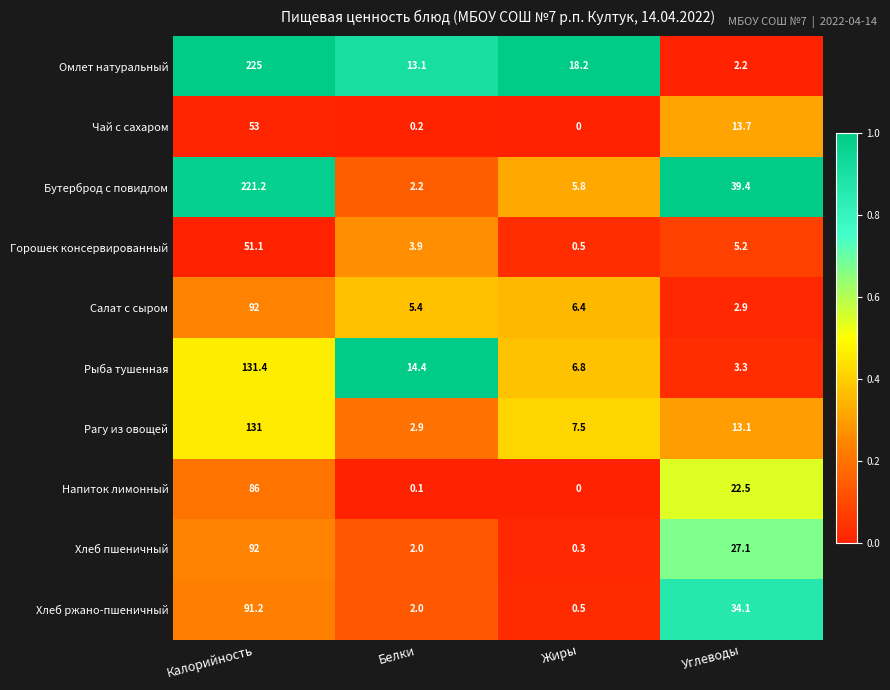

What is the sum of the Рагу из овощей values at Белки and Жиры?

10.4